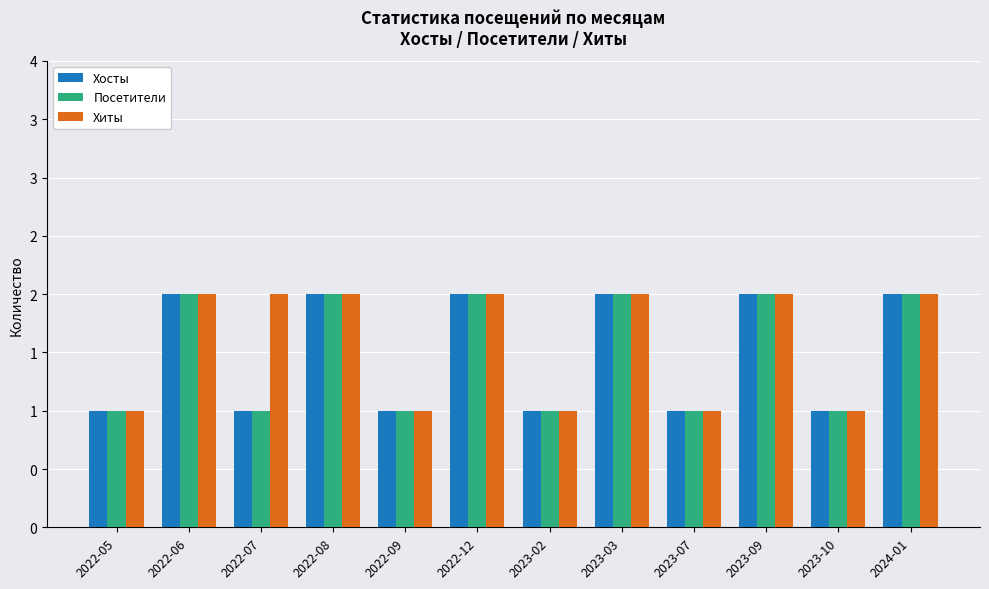

Reading left to right, what are all the values shown in this chart?

Хосты: 2022-05=1	2022-06=2	2022-07=1	2022-08=2	2022-09=1	2022-12=2	2023-02=1	2023-03=2	2023-07=1	2023-09=2	2023-10=1	2024-01=2
Посетители: 2022-05=1	2022-06=2	2022-07=1	2022-08=2	2022-09=1	2022-12=2	2023-02=1	2023-03=2	2023-07=1	2023-09=2	2023-10=1	2024-01=2
Хиты: 2022-05=1	2022-06=2	2022-07=2	2022-08=2	2022-09=1	2022-12=2	2023-02=1	2023-03=2	2023-07=1	2023-09=2	2023-10=1	2024-01=2